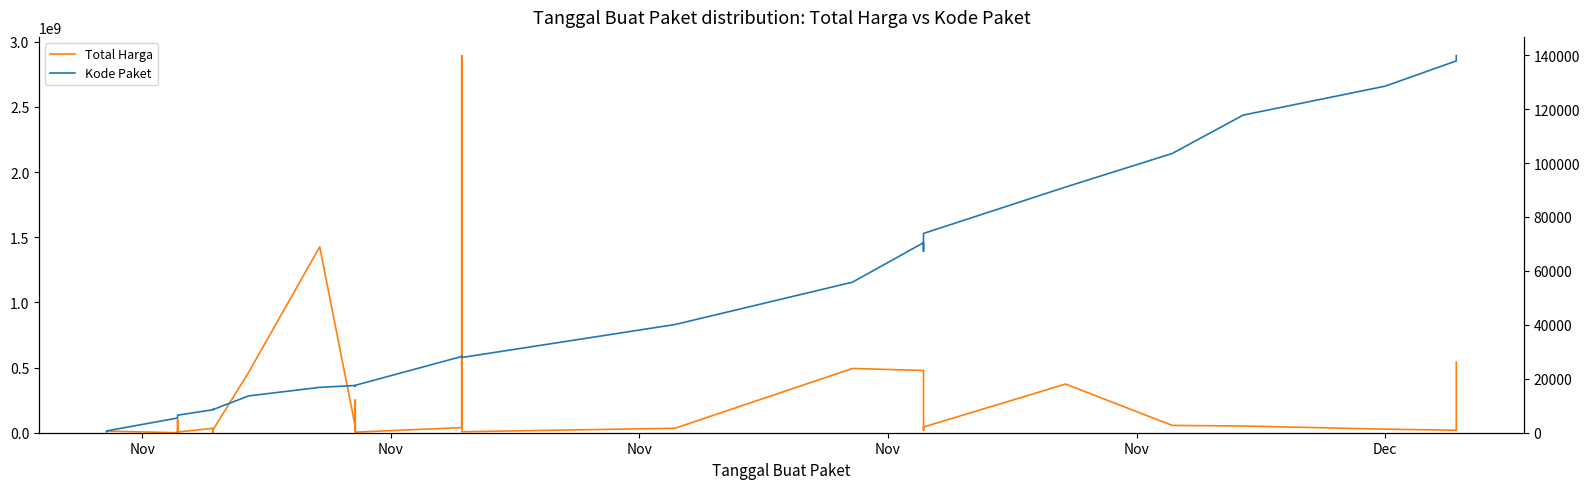

What is the label of the 4th point from the left?

Nov